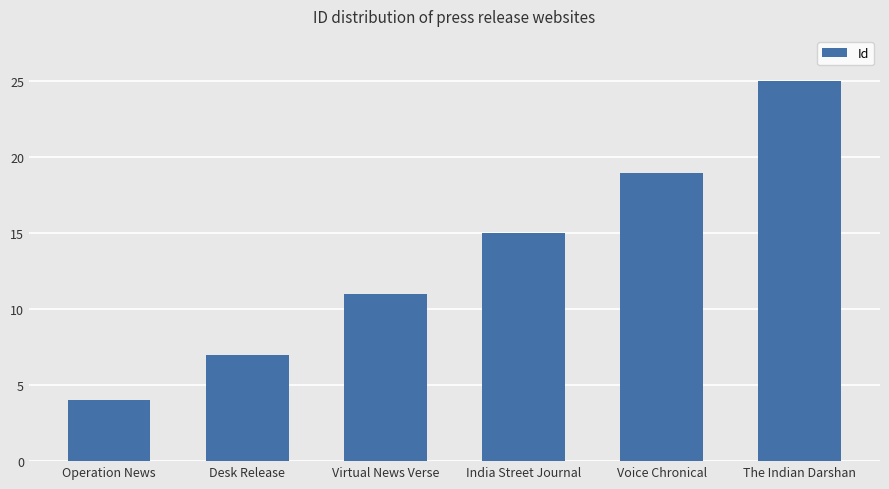

Which has a higher value, India Street Journal or Voice Chronical?

Voice Chronical